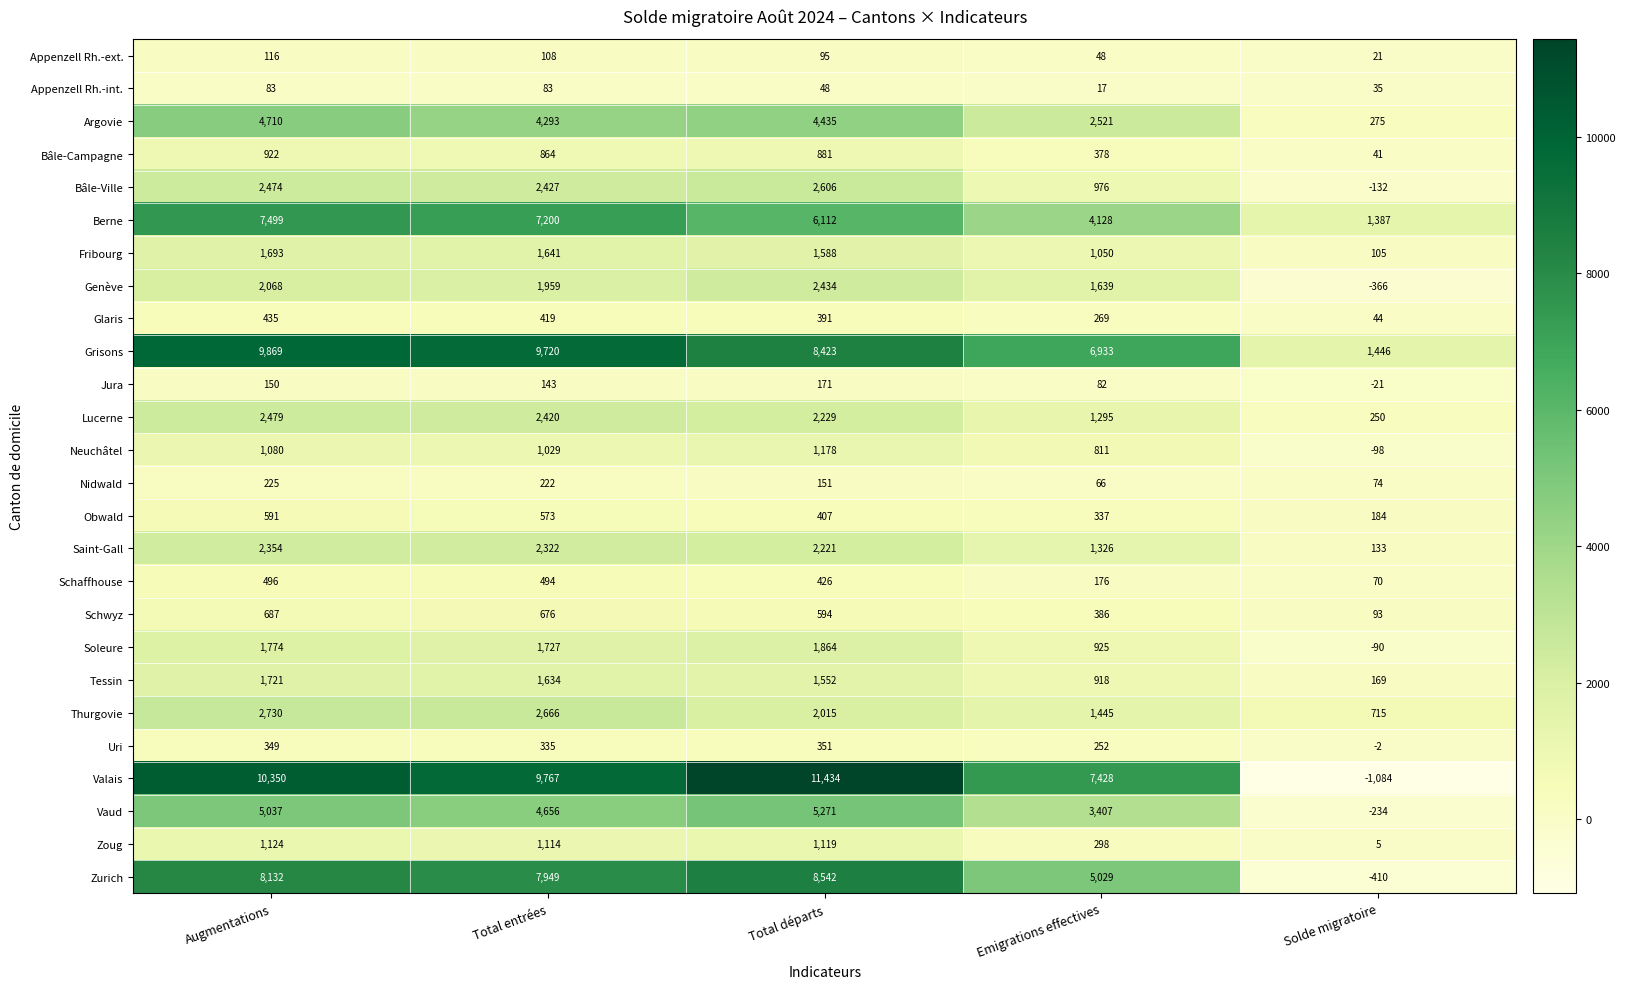

What is the highest value of the Tessin series?

1721